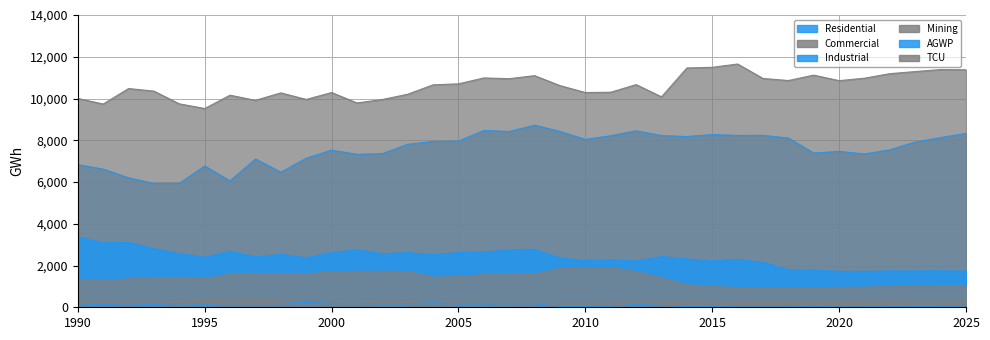

Which series has the largest range (max minus min)?

Residential